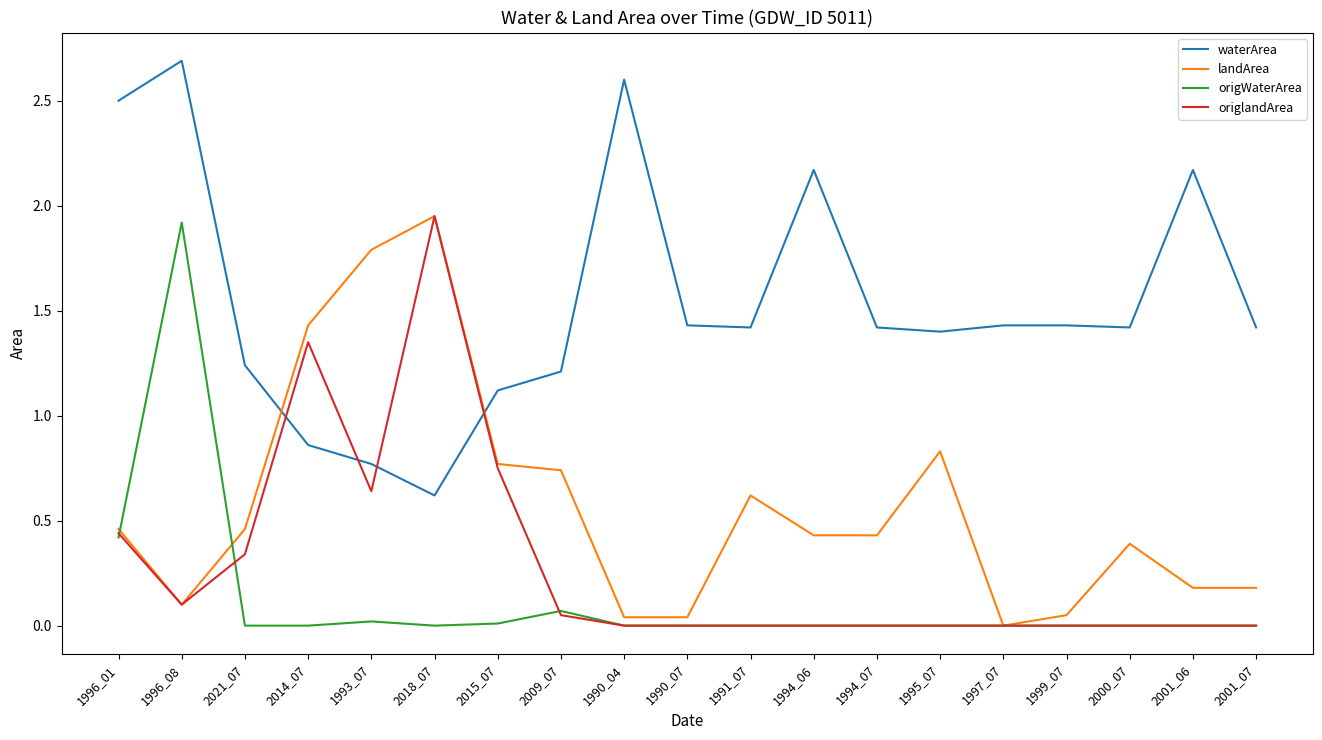

Is it true that origlandArea equals 1.2 at 1999_07?

False